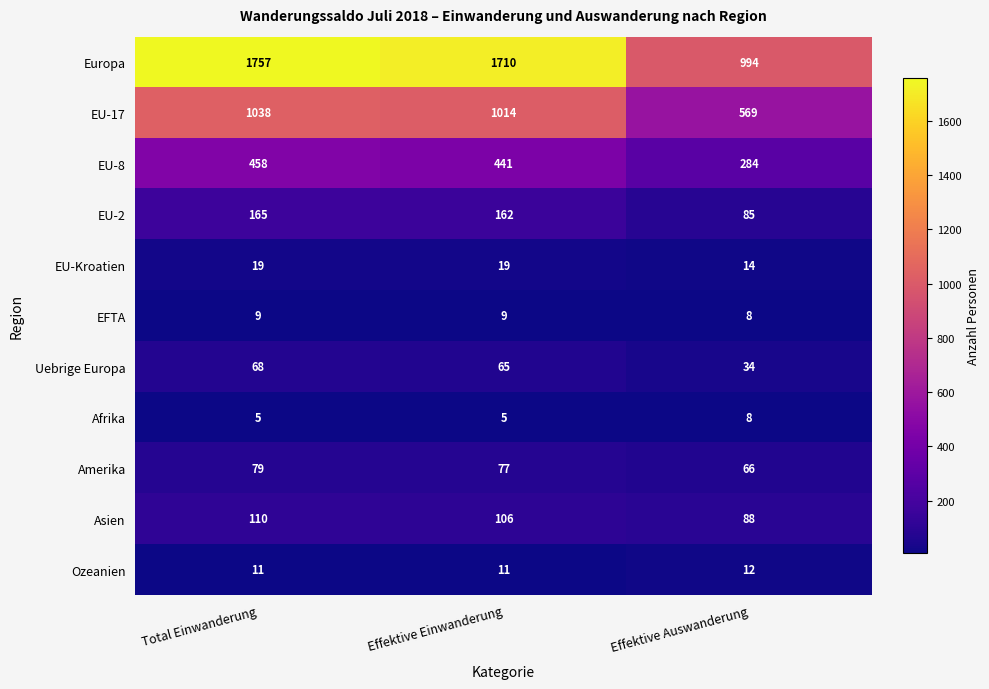

Which series changed the most between Total Einwanderung and Effektive Auswanderung?

Europa